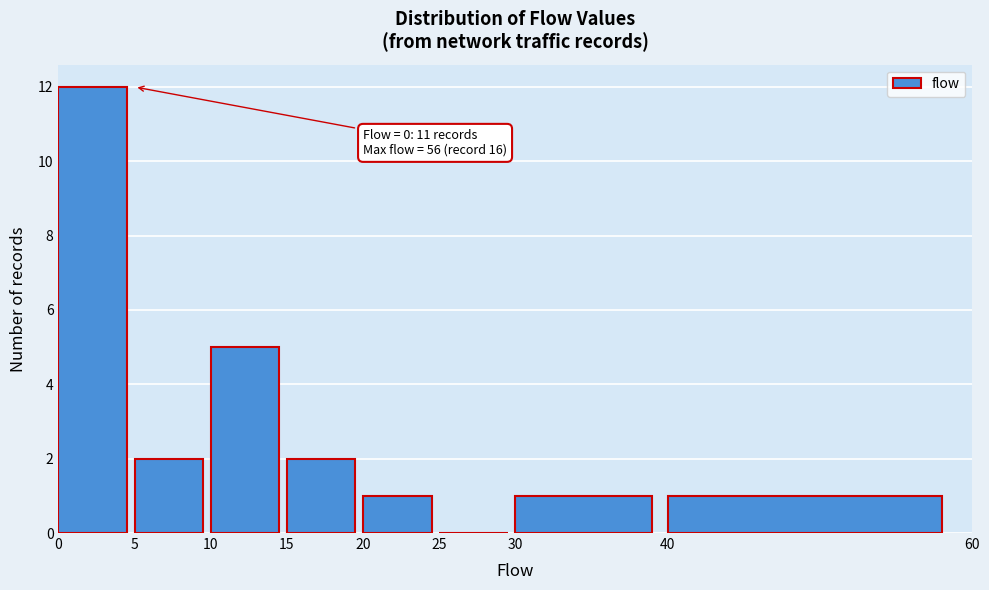

Over which range of the x-axis is the bar tallest?

0 to 5